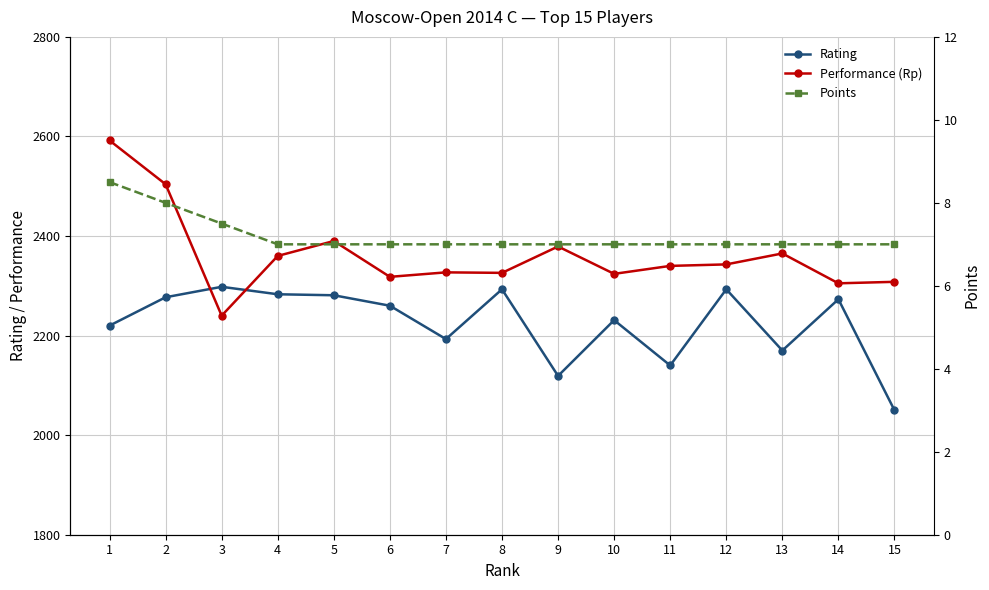

What is the highest value of the Performance (Rp) series?

2592.0